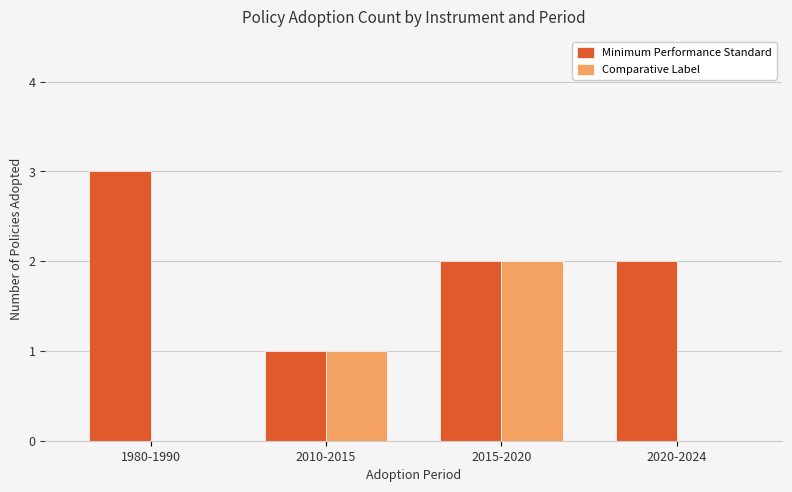

Reading left to right, transcribe all the data shown in this chart.

Minimum Performance Standard: 1980-1990=3	2010-2015=1	2015-2020=2	2020-2024=2
Comparative Label: 1980-1990=0	2010-2015=1	2015-2020=2	2020-2024=0